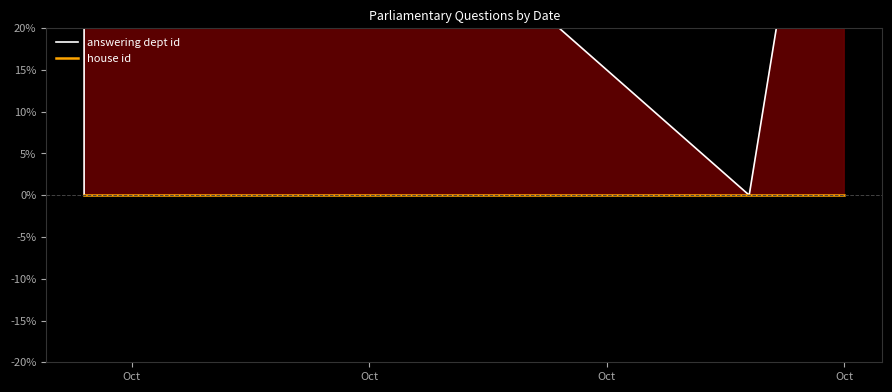

How many distinct data groups are displayed?

2